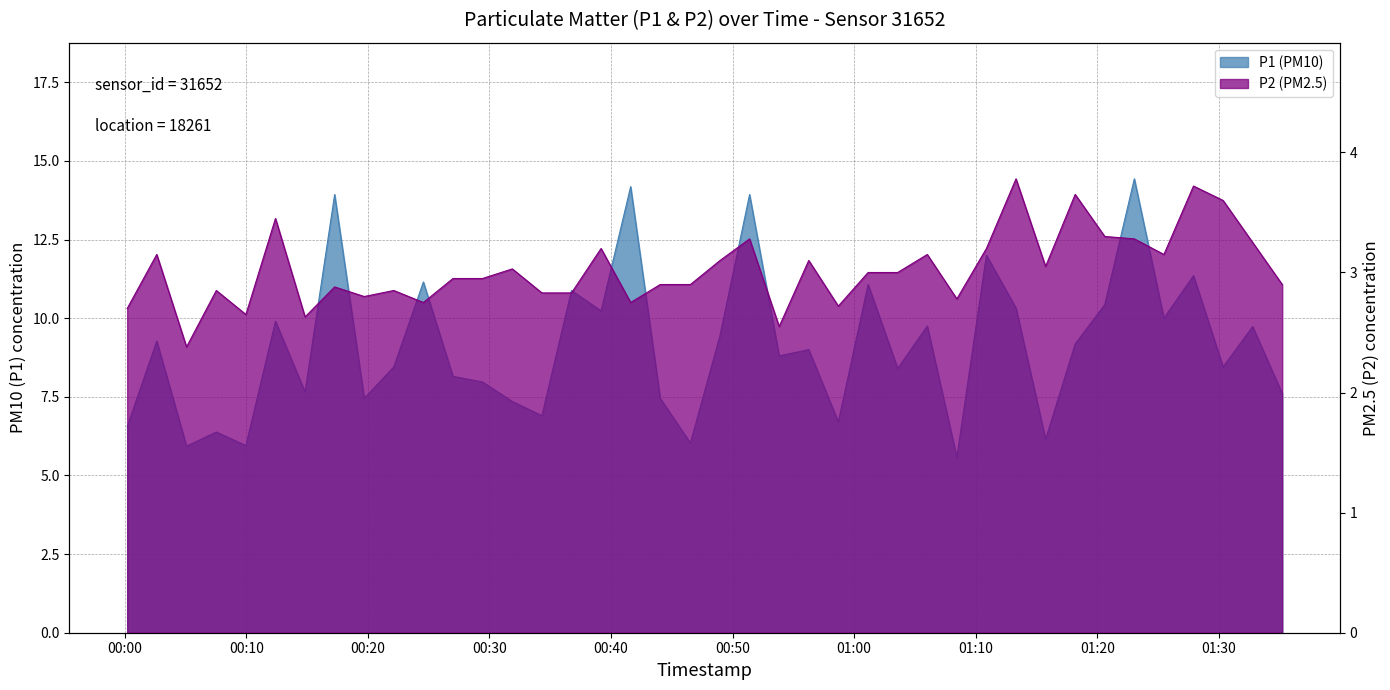

Reading right to left, what are all the values shown in this chart?

P1: 7.6	9.7	8.4	11.3	10.0	14.4	10.4	9.2	6.2	10.3	12.0	5.6	9.8	8.4	11.1	6.7	9.0	8.8	13.9	9.4	6.0	7.5	14.2	10.2	10.9	6.9	7.3	8.0	8.2	11.2	8.4	7.5	13.9	7.7	9.9	6.0	6.4	5.9	9.3	6.5
P2: 2.9	3.2	3.6	3.7	3.1	3.3	3.3	3.6	3.0	3.8	3.2	2.8	3.1	3.0	3.0	2.7	3.1	2.5	3.3	3.1	2.9	2.9	2.8	3.2	2.8	2.8	3.0	3.0	3.0	2.8	2.9	2.8	2.9	2.6	3.5	2.6	2.9	2.4	3.1	2.7